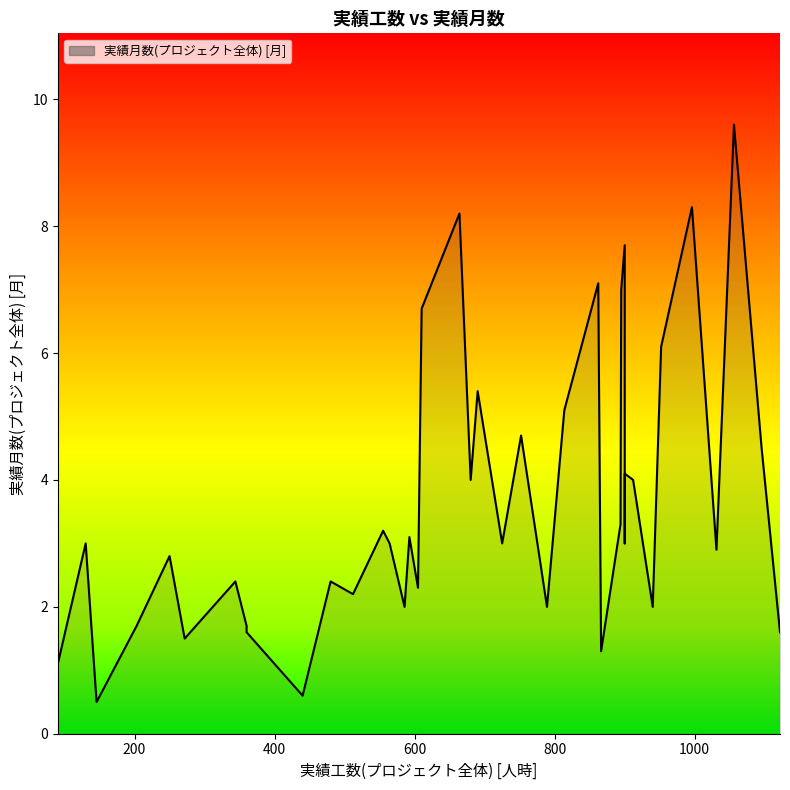

How many interior local valleys (lower than both neighbors) does the data have?

13